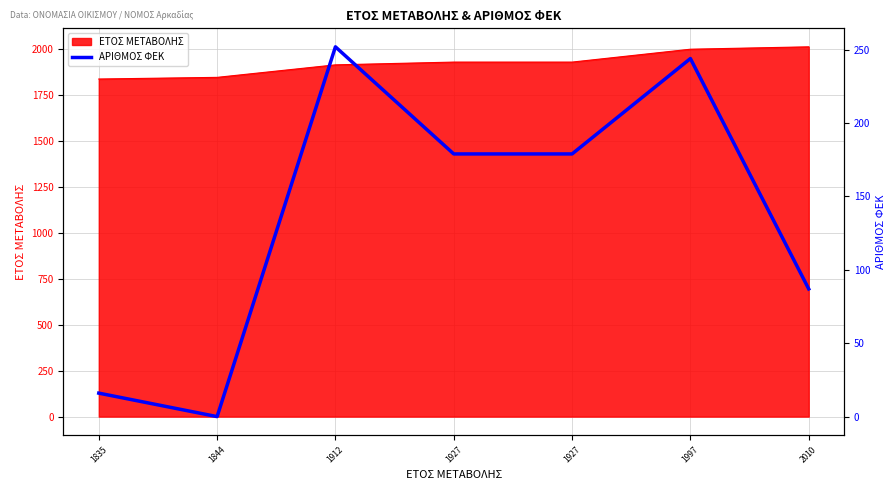

How many data points are less than 179?

3